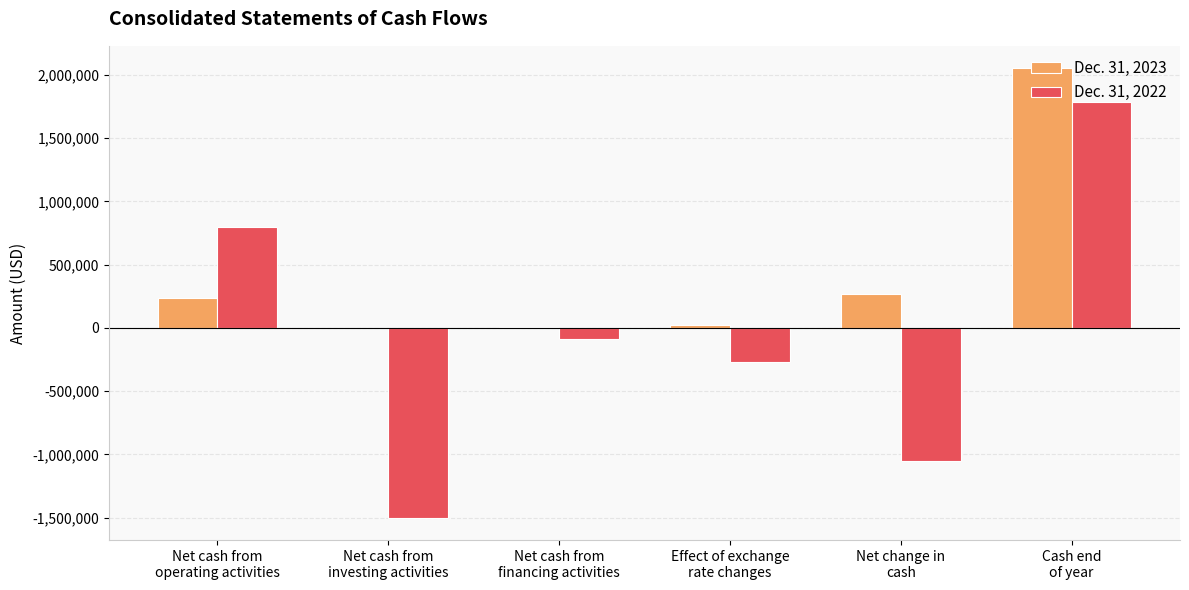

Is the value of Dec. 31, 2023 at Net cash from
financing activities greater than the value of Dec. 31, 2022 at Net cash from
financing activities?

Yes